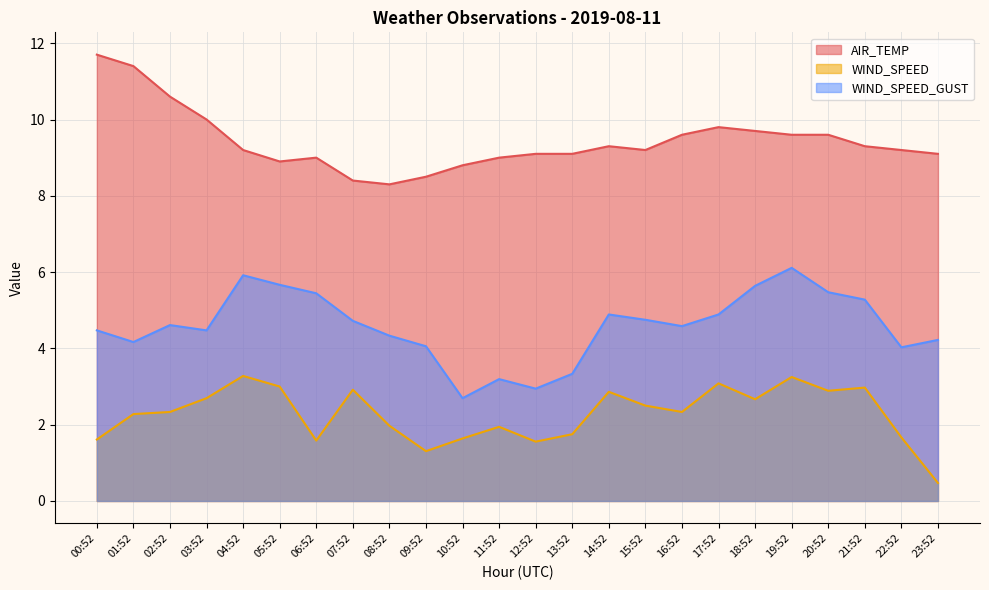

At which label does WIND_SPEED first exceed 2?

01:52